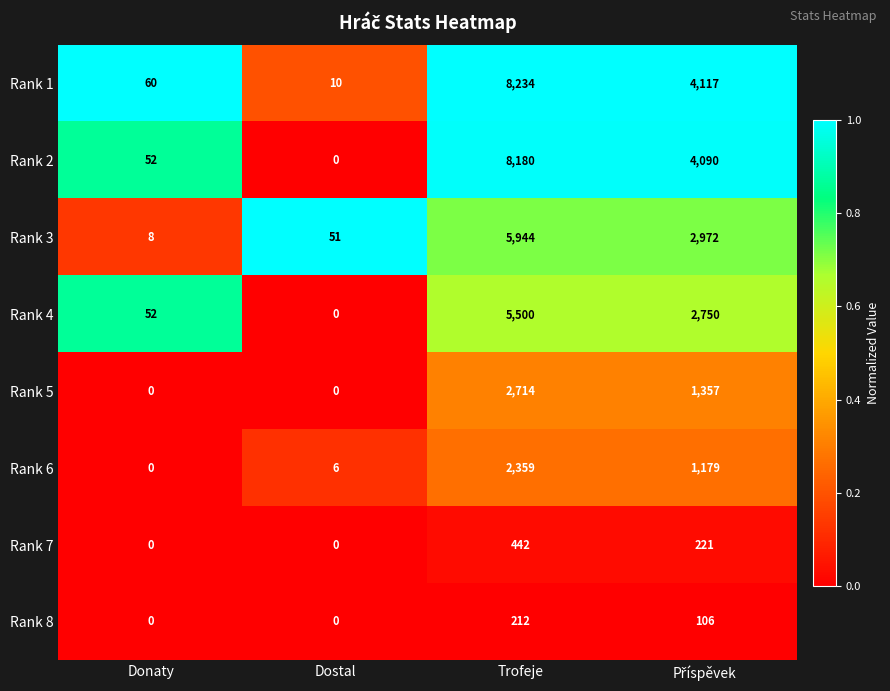

Where does the Rank 7 series first go above 221?

Trofeje